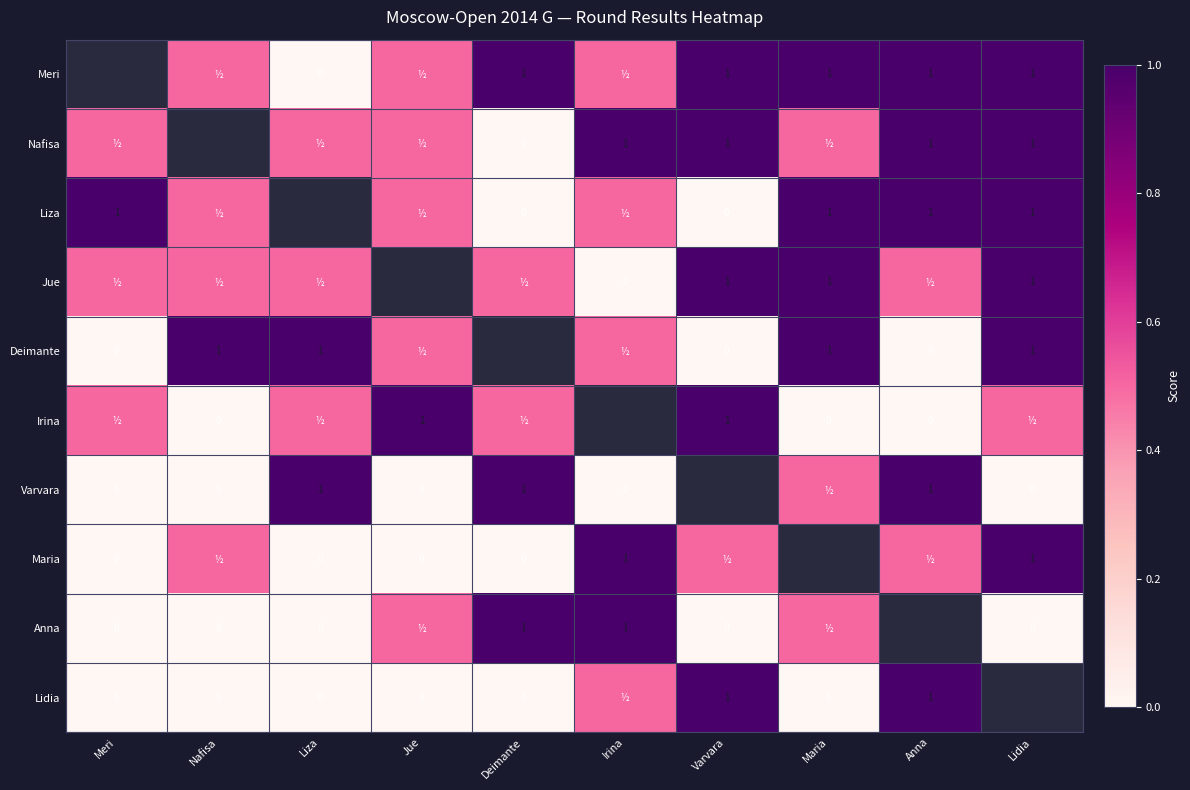

True or false: Meri has a value of 1.3 at Maria.

False